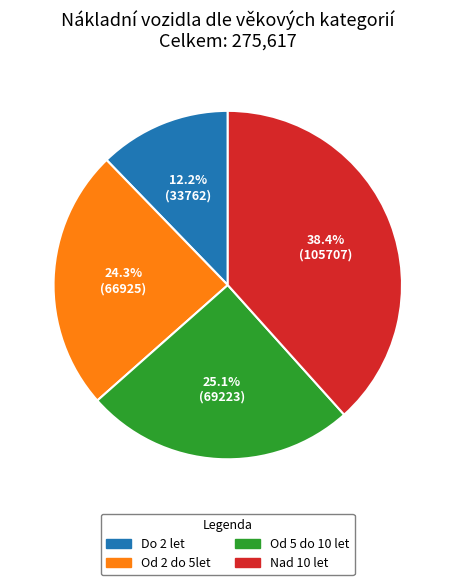

What is the largest slice in the pie chart?

Nad 10 let